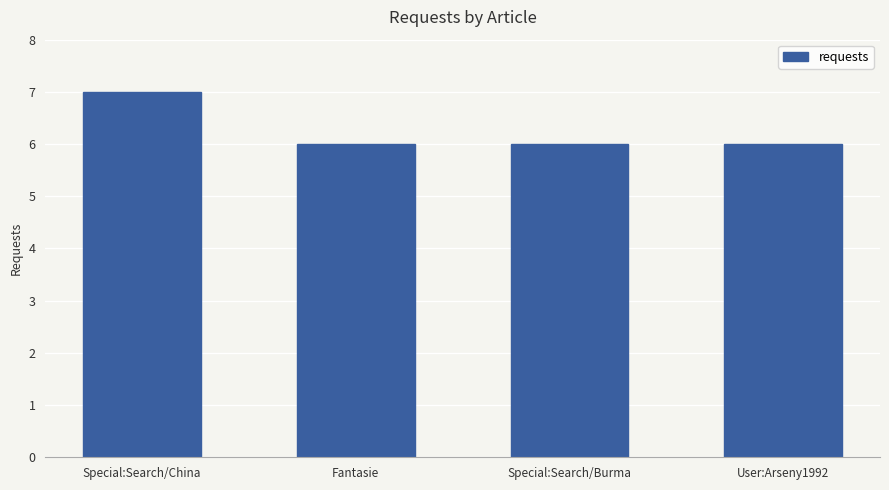

Which label corresponds to the largest value in the chart?

Special:Search/China